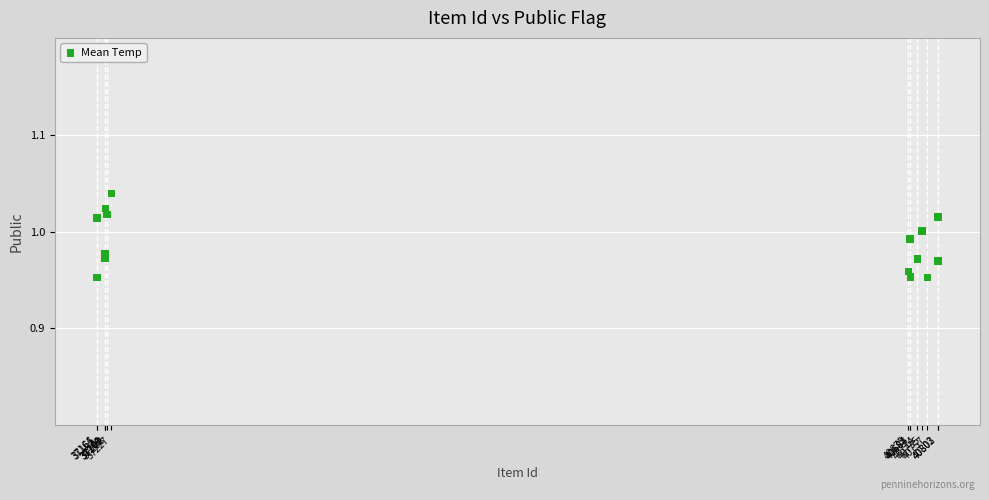

What is the range of X values (max minus min)?

3639.0